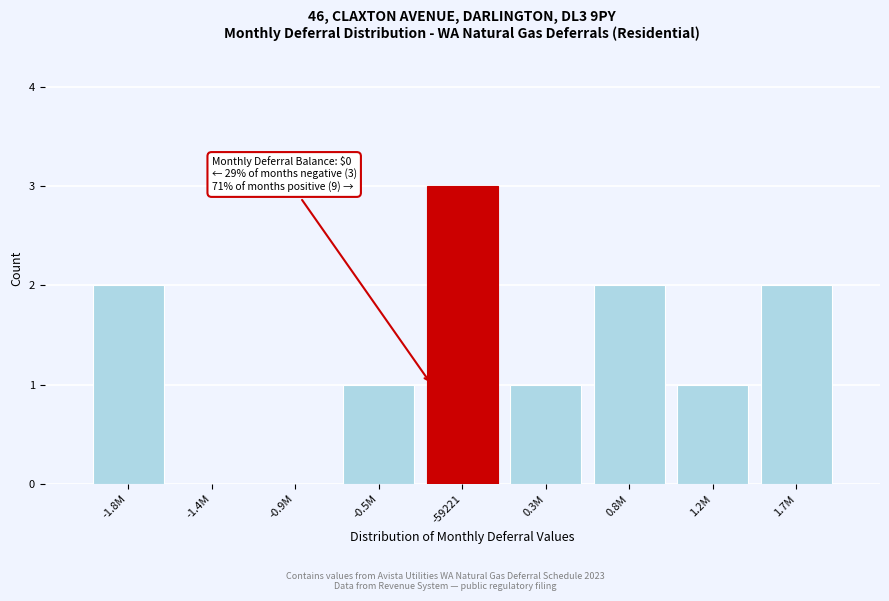

Reading right to left, transcribe all the data shown in this chart.

1.7M=2	1.2M=1	0.8M=2	0.3M=1	-59221=3	-0.5M=1	-0.9M=0	-1.4M=0	-1.8M=2